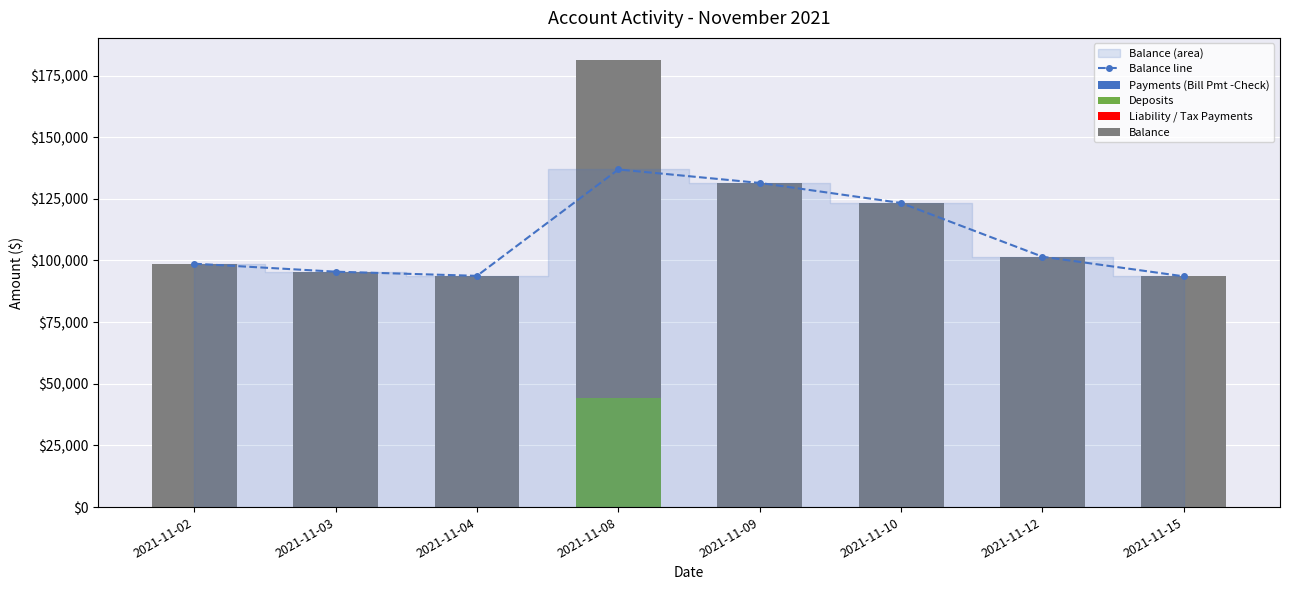

Rank the categories by Liability / Tax Payments value from highest to lowest.

2021-11-12, 2021-11-10, 2021-11-15, 2021-11-09, 2021-11-02, 2021-11-03, 2021-11-04, 2021-11-08